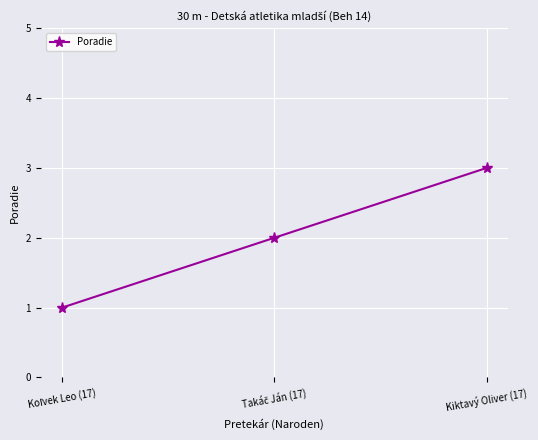

What is the sum of all values?

6